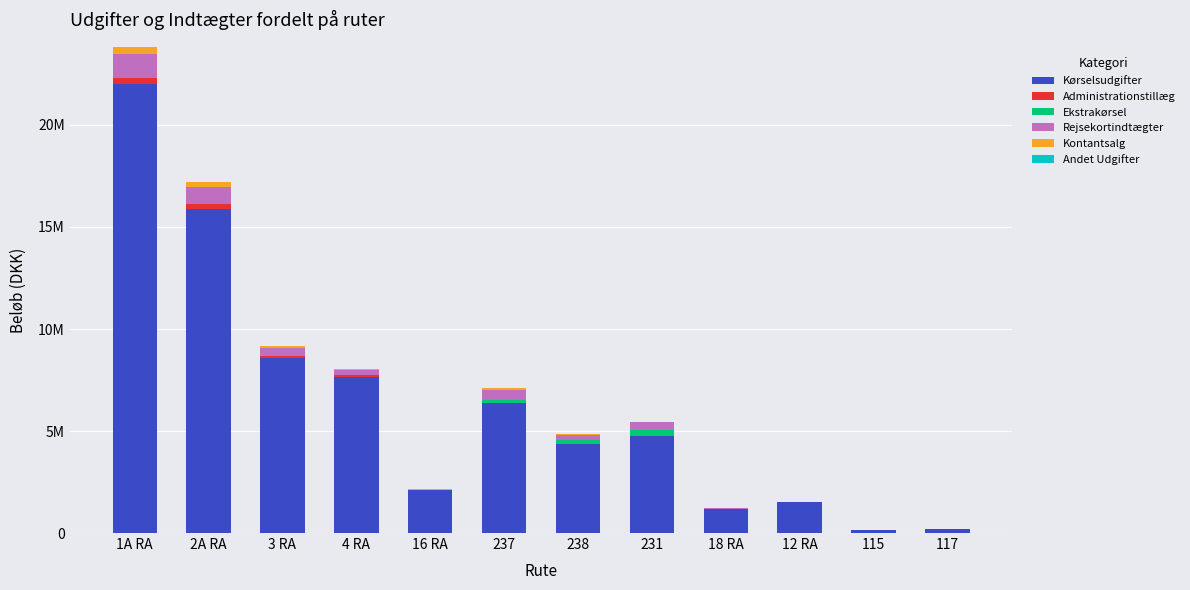

The Ekstrakørsel series shows 175280.1 at 2A RA. True or false?

False